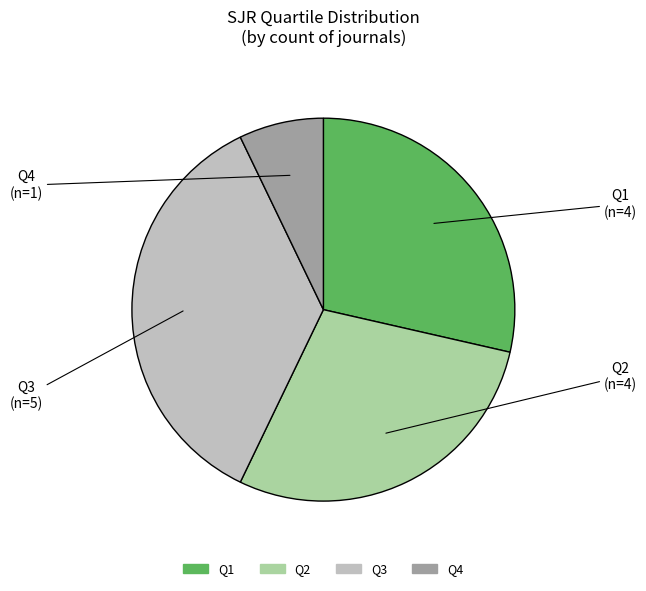

What is the largest slice in the pie chart?

Q3